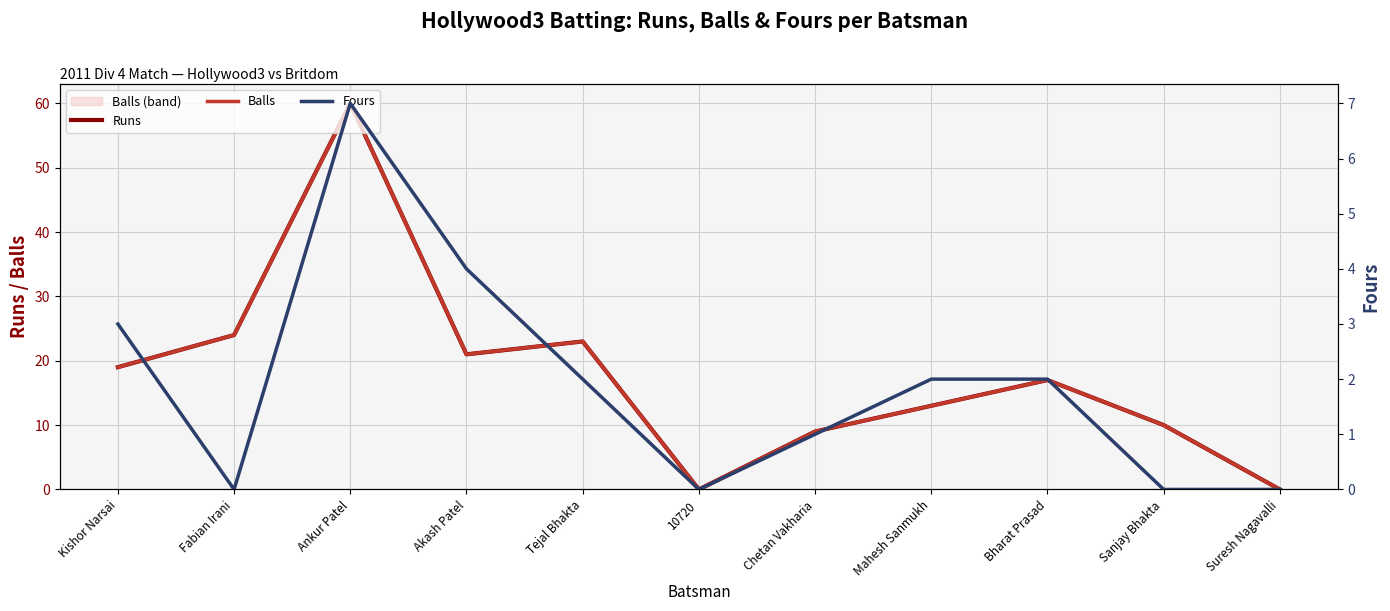

The Balls series shows 13 at Tejal Bhakta. True or false?

False